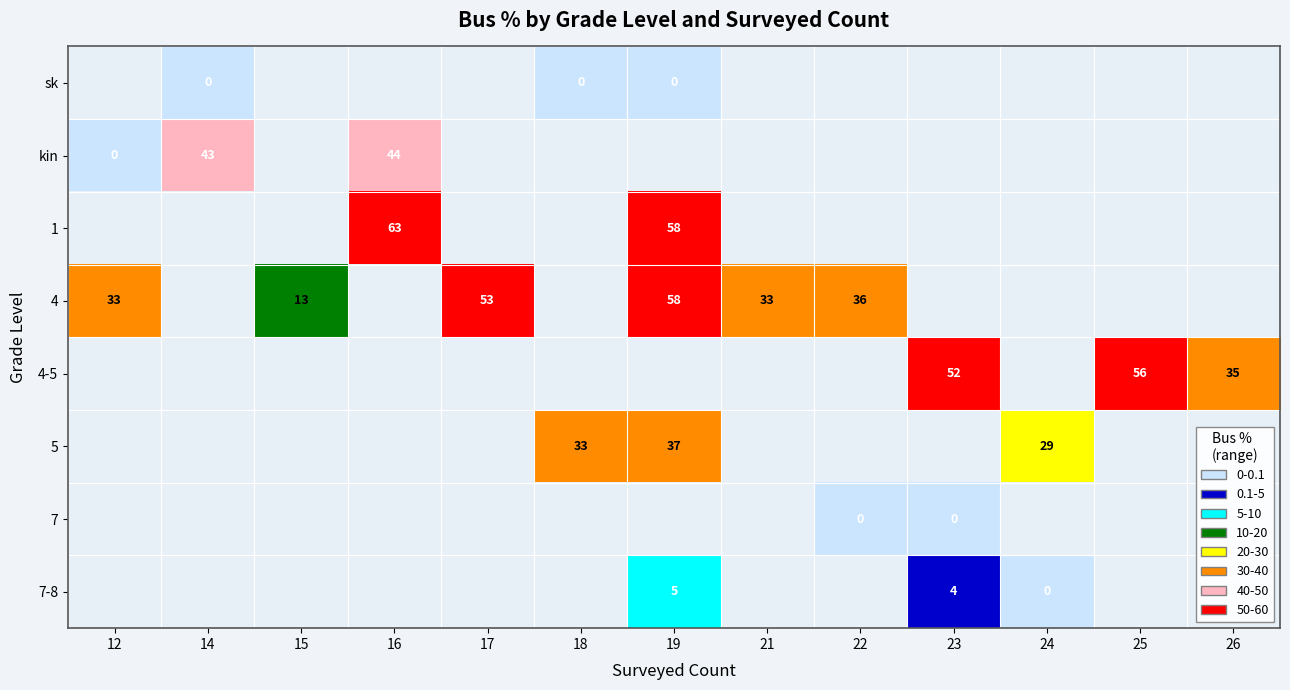

Which has a higher value, 23 or 16?

16